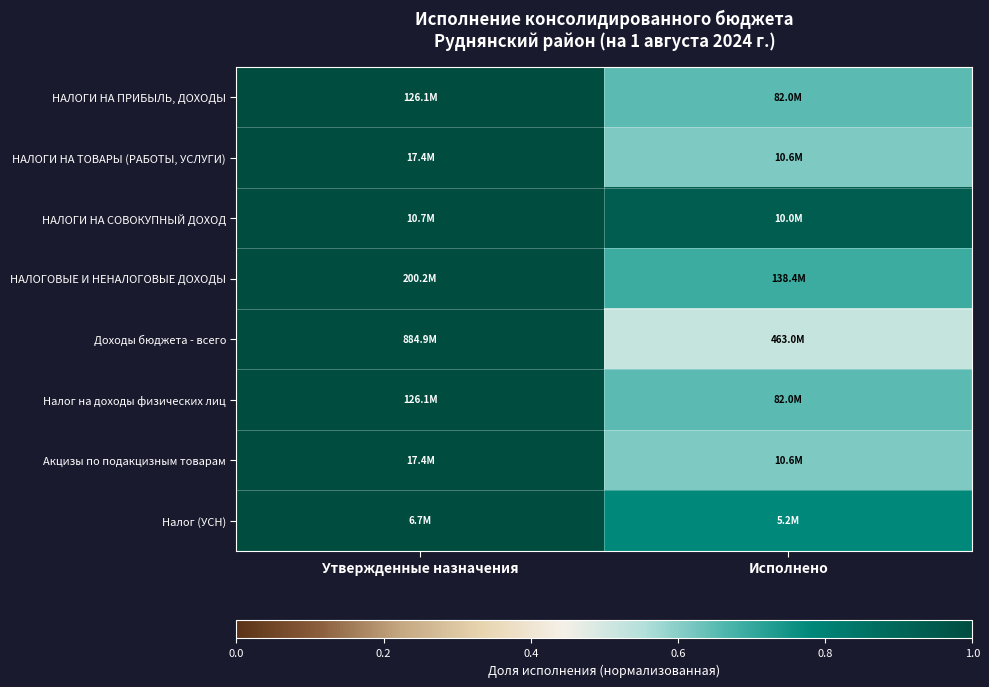

What is the maximum value shown in the chart?

1.0